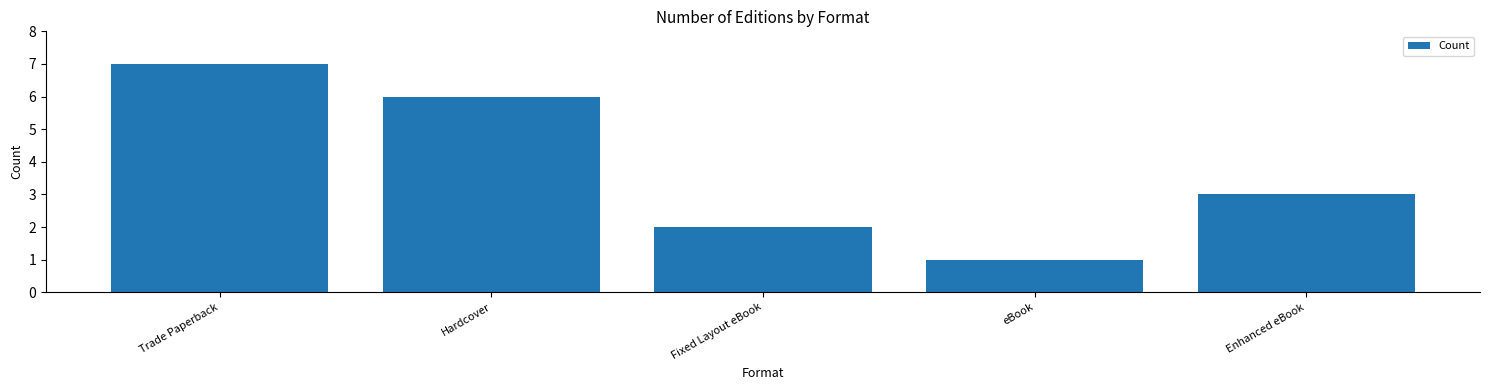

What is the change in value from Trade Paperback to eBook?

-6